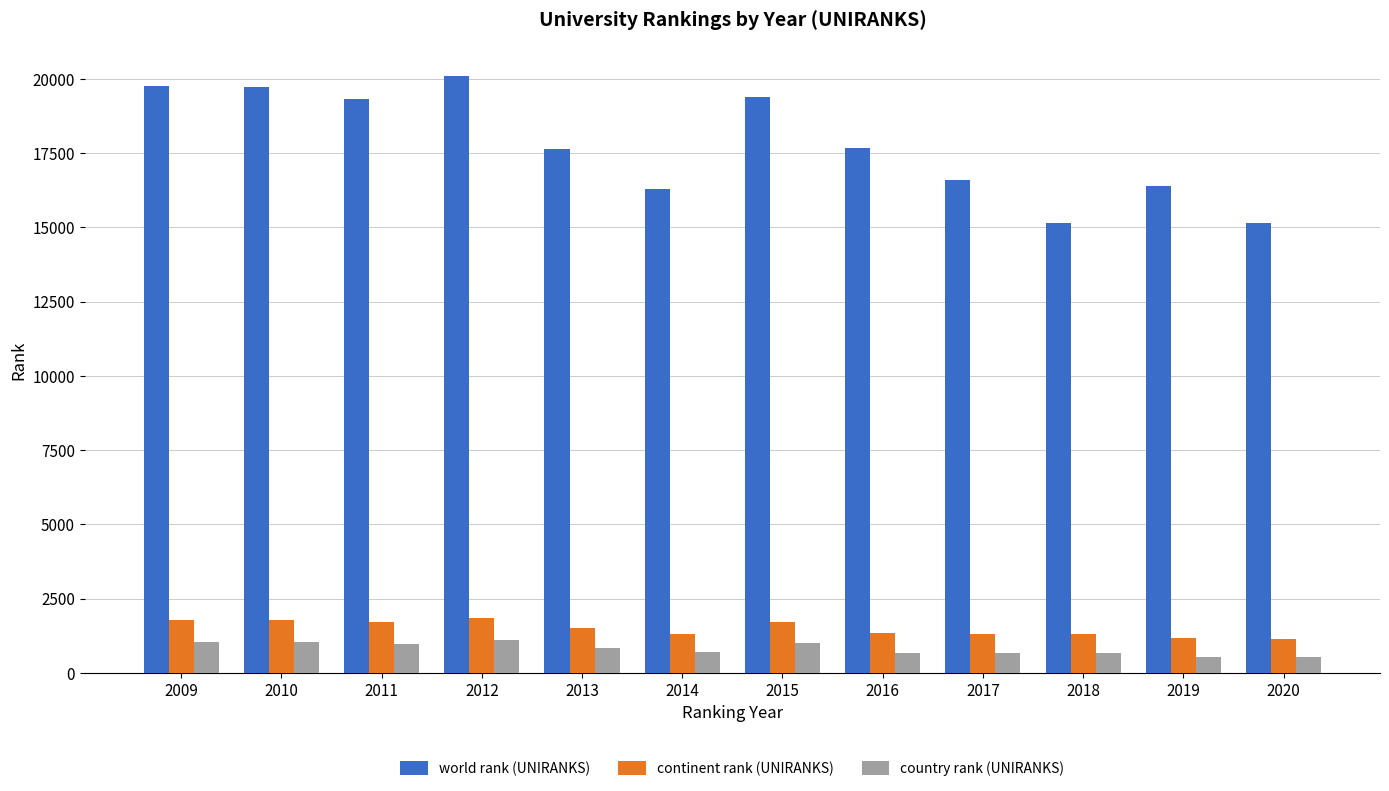

What is the sum of the world rank (UNIRANKS) values at 2012 and 2019?

36491